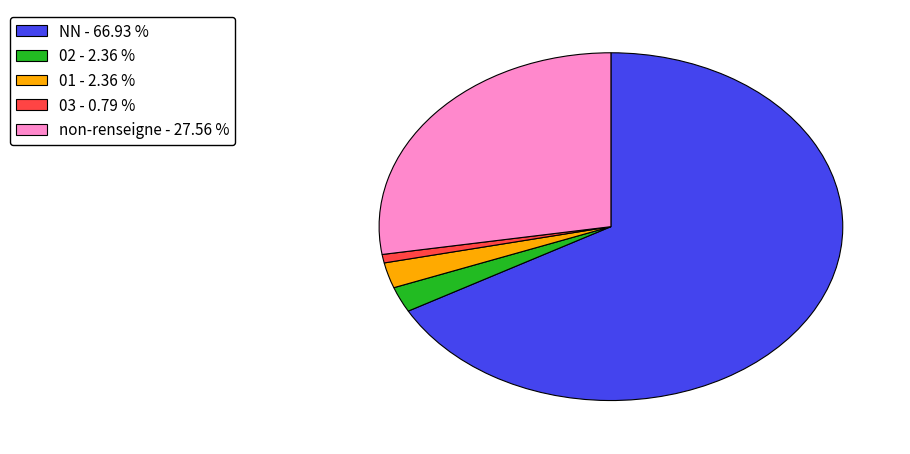

Which category accounts for the majority?

NN - 66.93 %